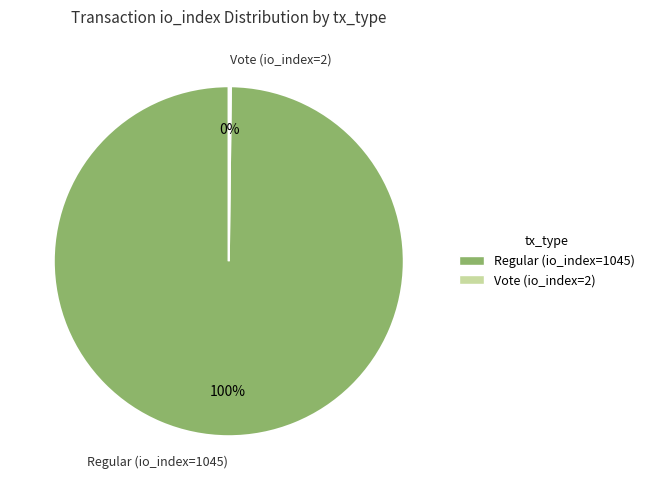

To the nearest percent, what is the average slice percentage?

50%